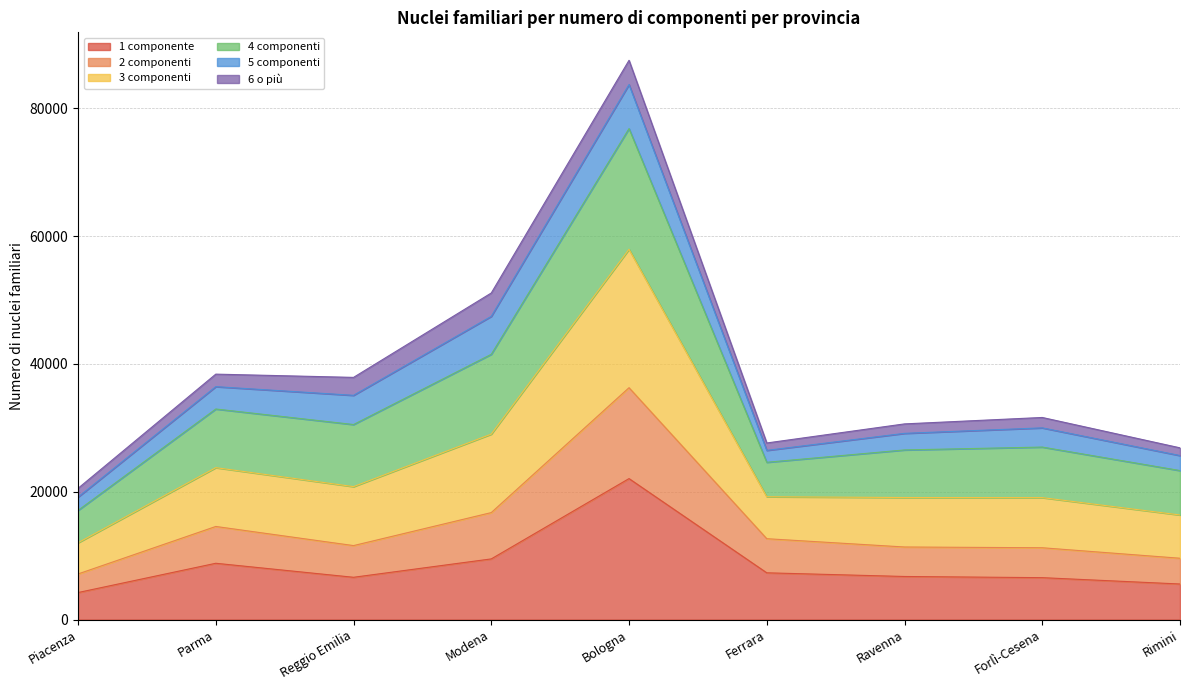

What is the label of the 3rd point from the left?

Reggio Emilia